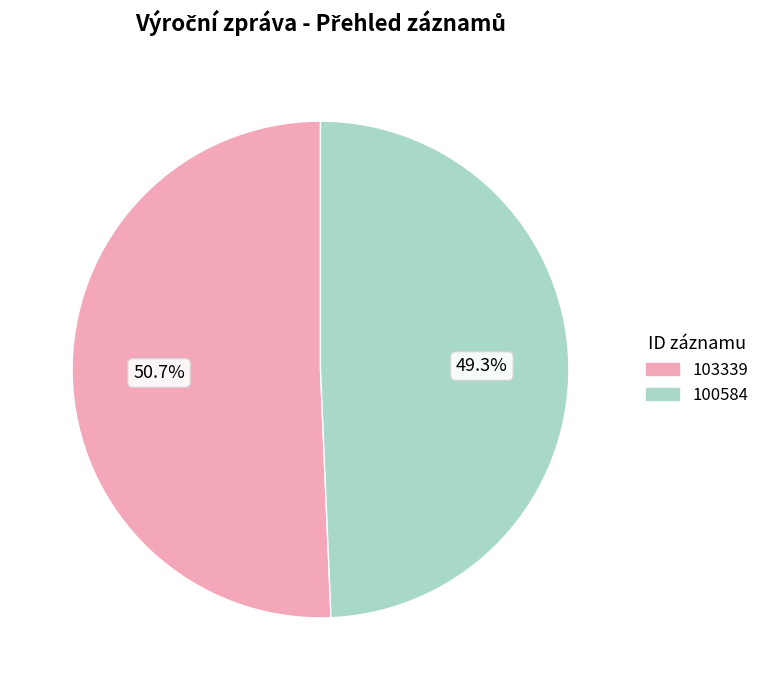

What is the smallest slice in the pie chart?

100584